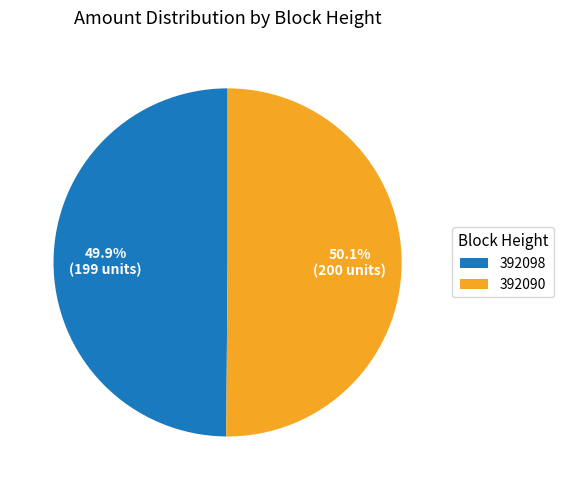

The 392090 slice represents 50% of the pie. True or false?

True